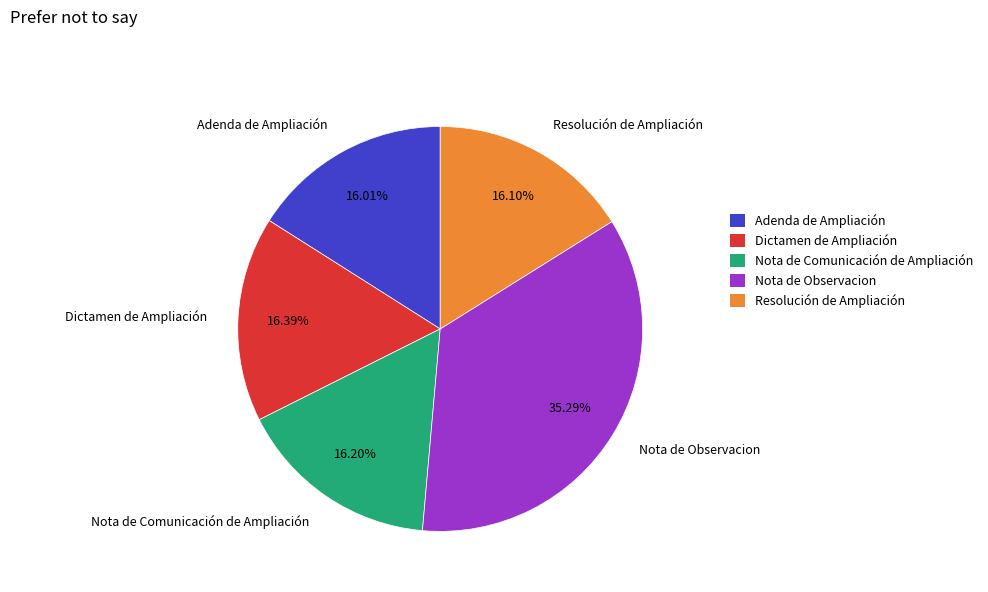

How many segments does this pie chart have?

5